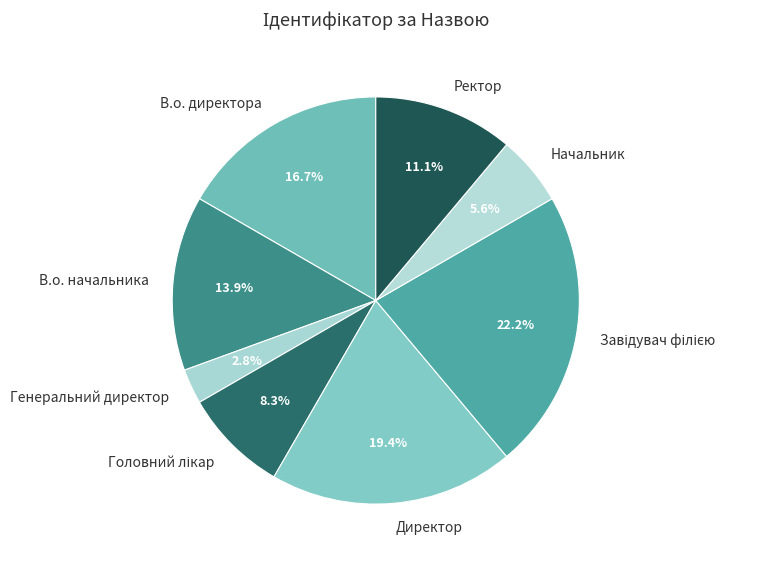

To the nearest percent, what is the difference between the В.о. директора and В.о. начальника slice percentages?

3%